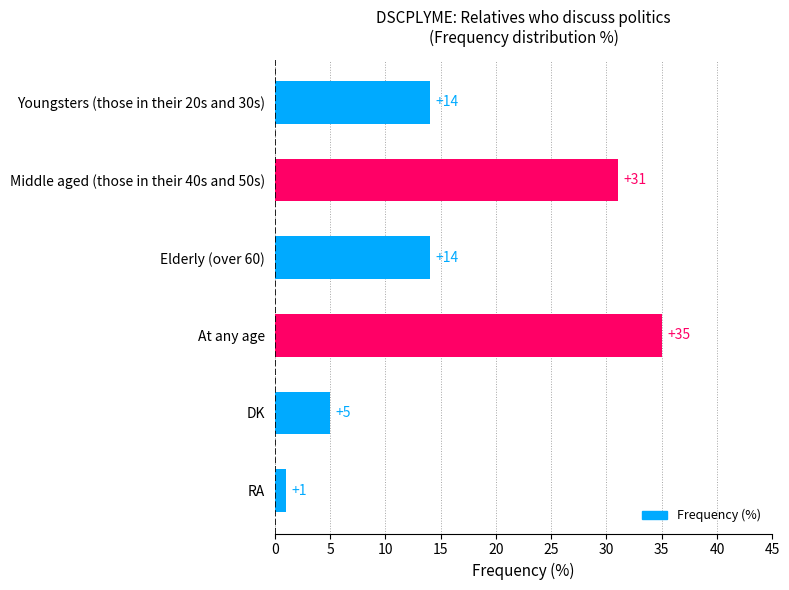

Is it true that the value at Middle aged (those in their 40s and 50s) is 31?

True